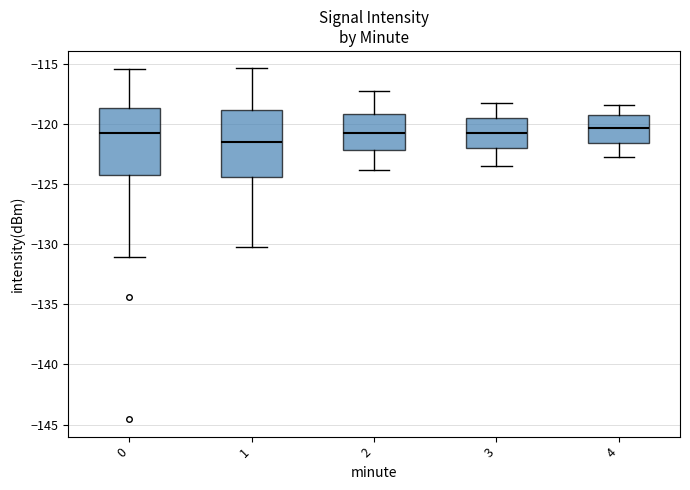

Reading left to right, transcribe this box plot: for each box, give where its median line is, the range the box spans, and where its two whiskers end, as read against the y-axis. The values are not printed on the chart, so give them approximately, as read against the axis.

0: median -120.5, box -124.5 to -118.5, whiskers -131.0 to -115.5
1: median -121.5, box -124.5 to -119.0, whiskers -130.0 to -115.5
2: median -120.5, box -122.0 to -119.0, whiskers -124.0 to -117.0
3: median -120.5, box -122.0 to -119.5, whiskers -123.5 to -118.0
4: median -120.5, box -121.5 to -119.0, whiskers -122.5 to -118.5